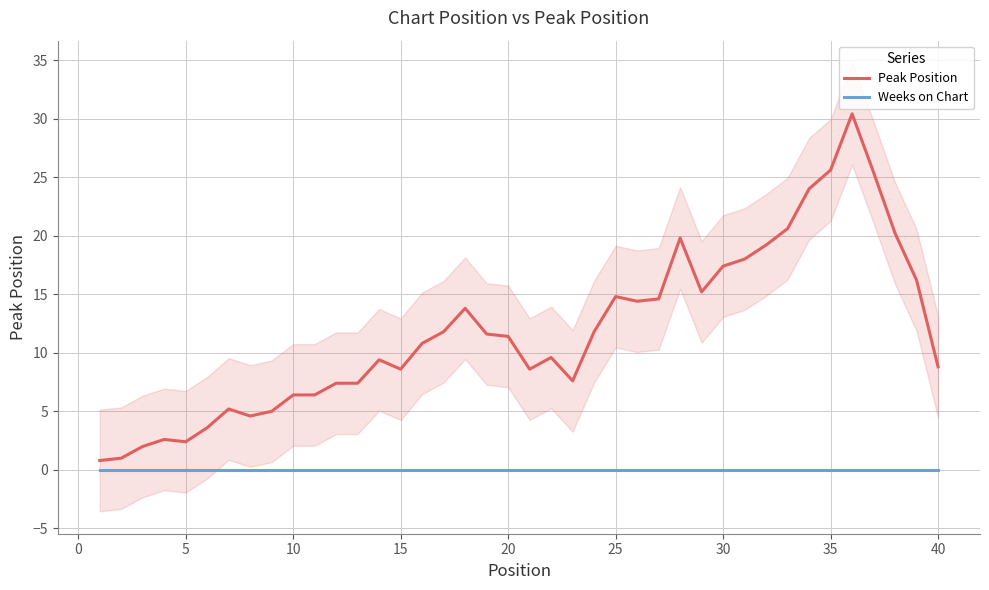

Is the value of Peak Position at 15 greater than the value of Weeks on Chart at 15?

Yes